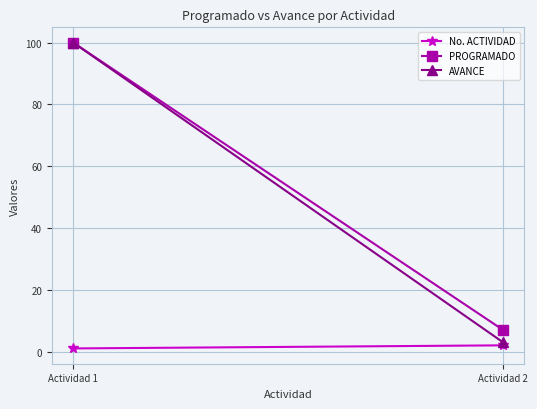

Which series has the largest range (max minus min)?

AVANCE